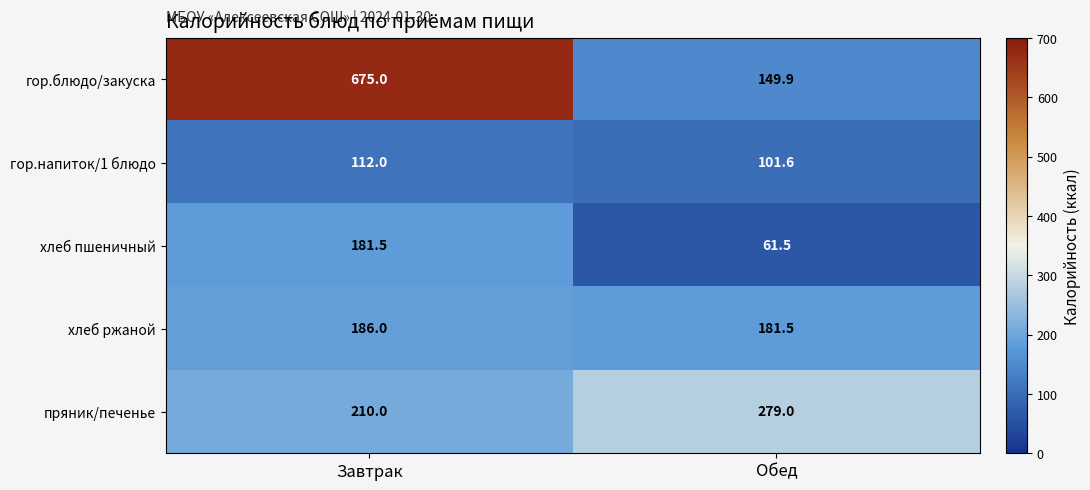

The value of хлеб пшеничный at Завтрак is 181.5. True or false?

True